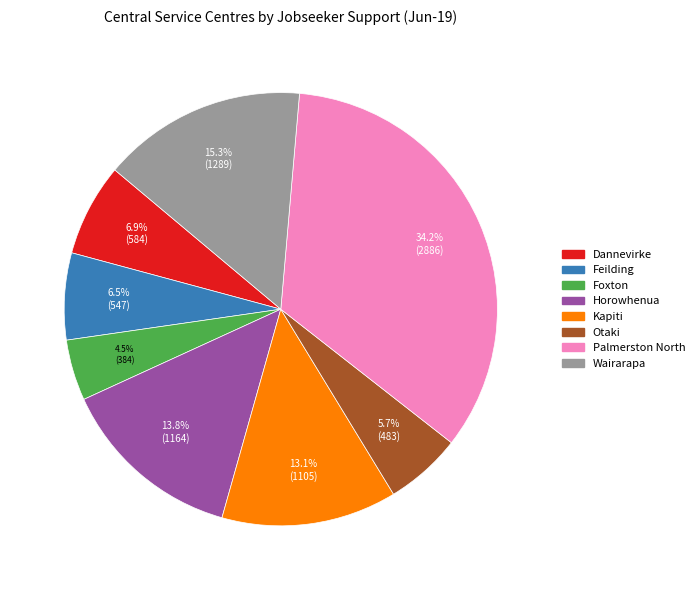

Is there any slice that represents more than half of the pie?

No